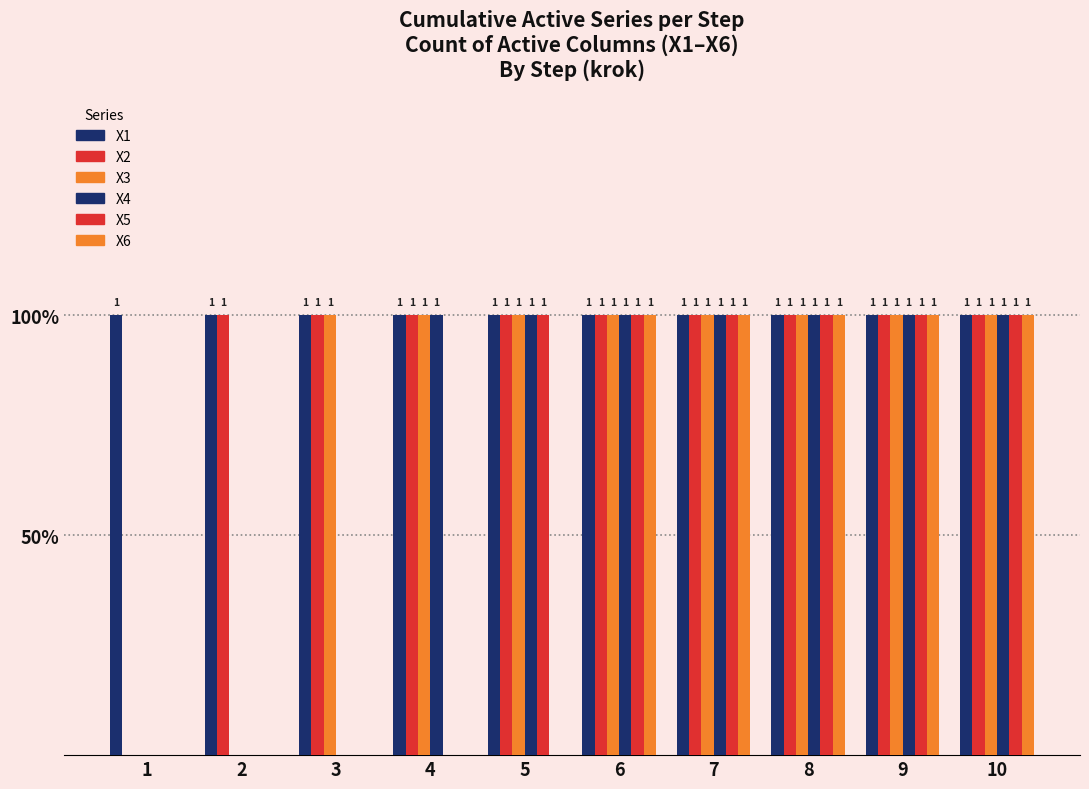

List the series in order of their overall mean, lowest first.

X6, X5, X4, X3, X2, X1